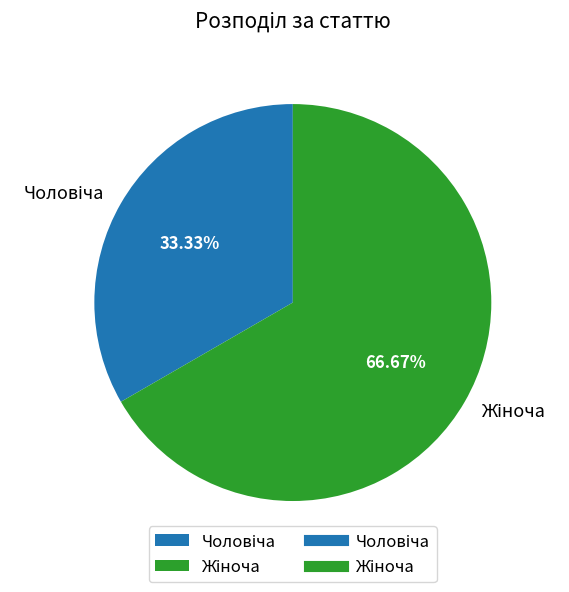

Is there a majority slice in this chart?

Yes